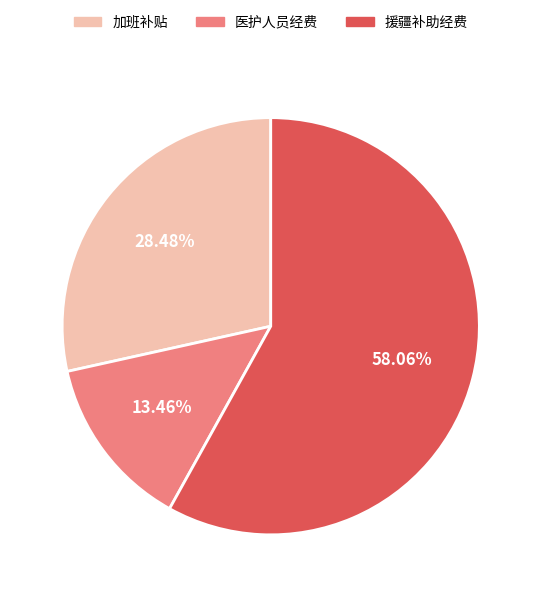

Is there a majority slice in this chart?

Yes